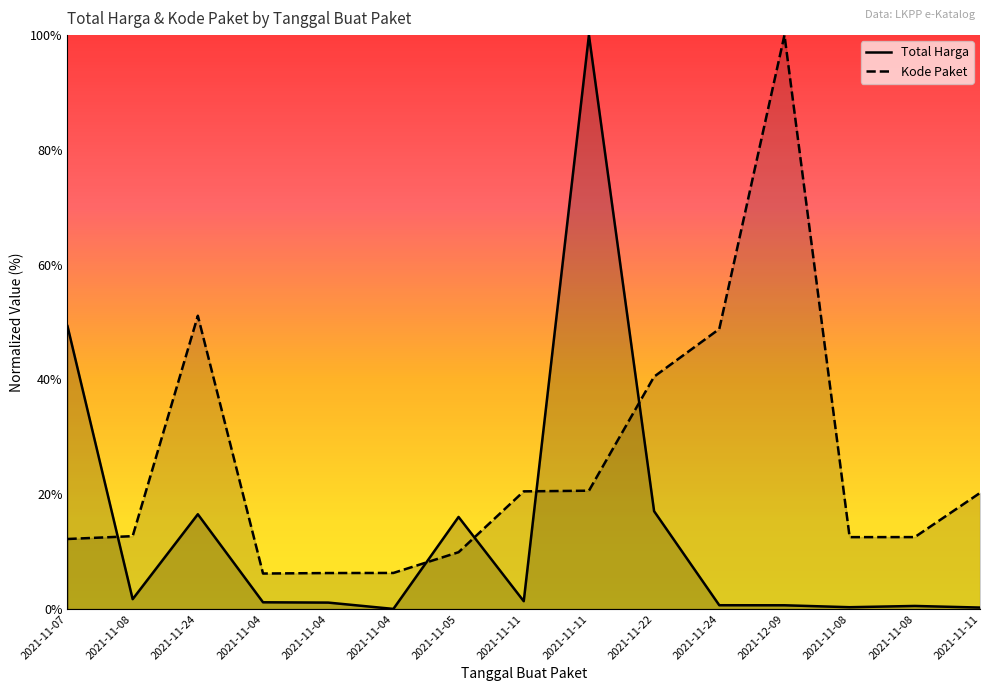

Which has a higher value, 2021-11-04 or 2021-11-04?

2021-11-04